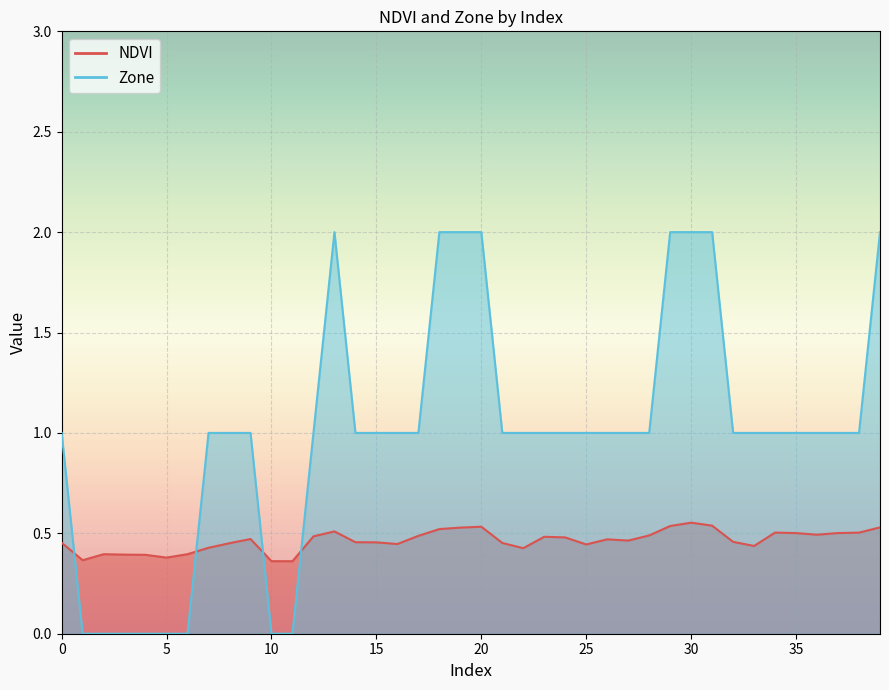

How many times do Zone and NDVI cross each other?

4